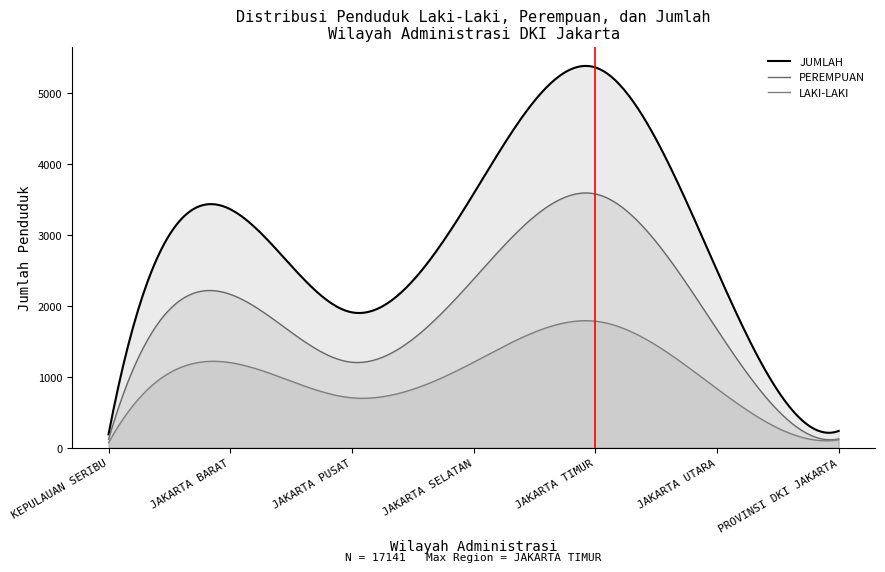

Rank the series by their maximum value, from highest to lowest.

JUMLAH, PEREMPUAN, LAKI-LAKI